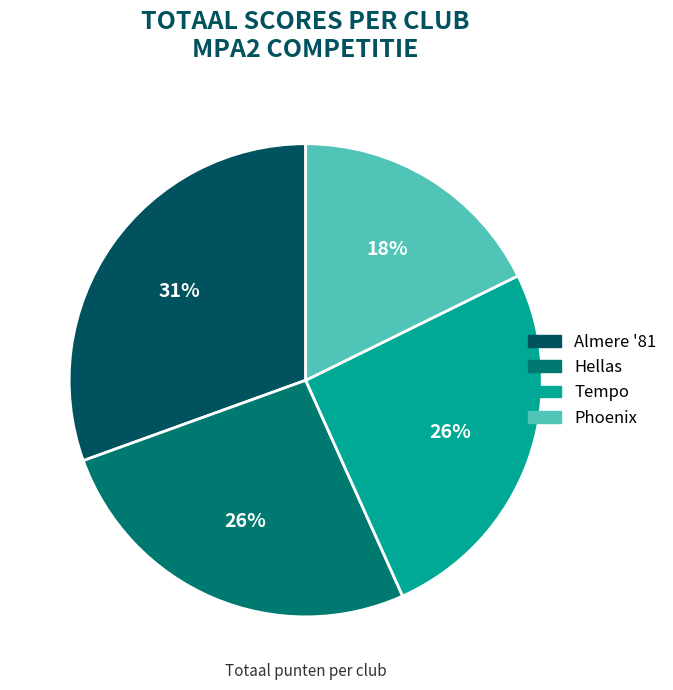

How many segments does this pie chart have?

4